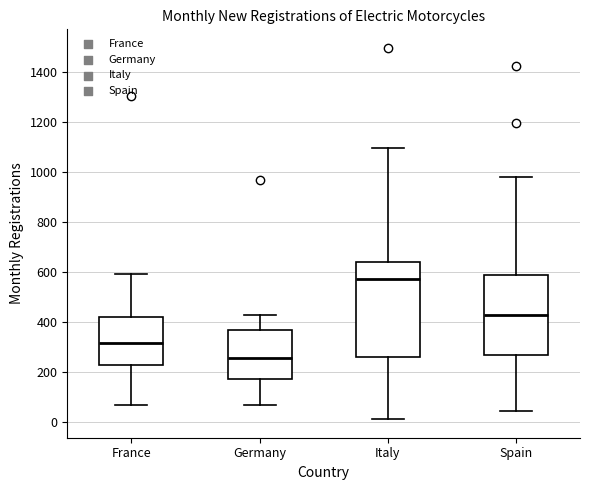

Where is the lower edge of the box for France on the y-axis? The values are not printed on the chart, so give them approximately, as read against the axis.

220